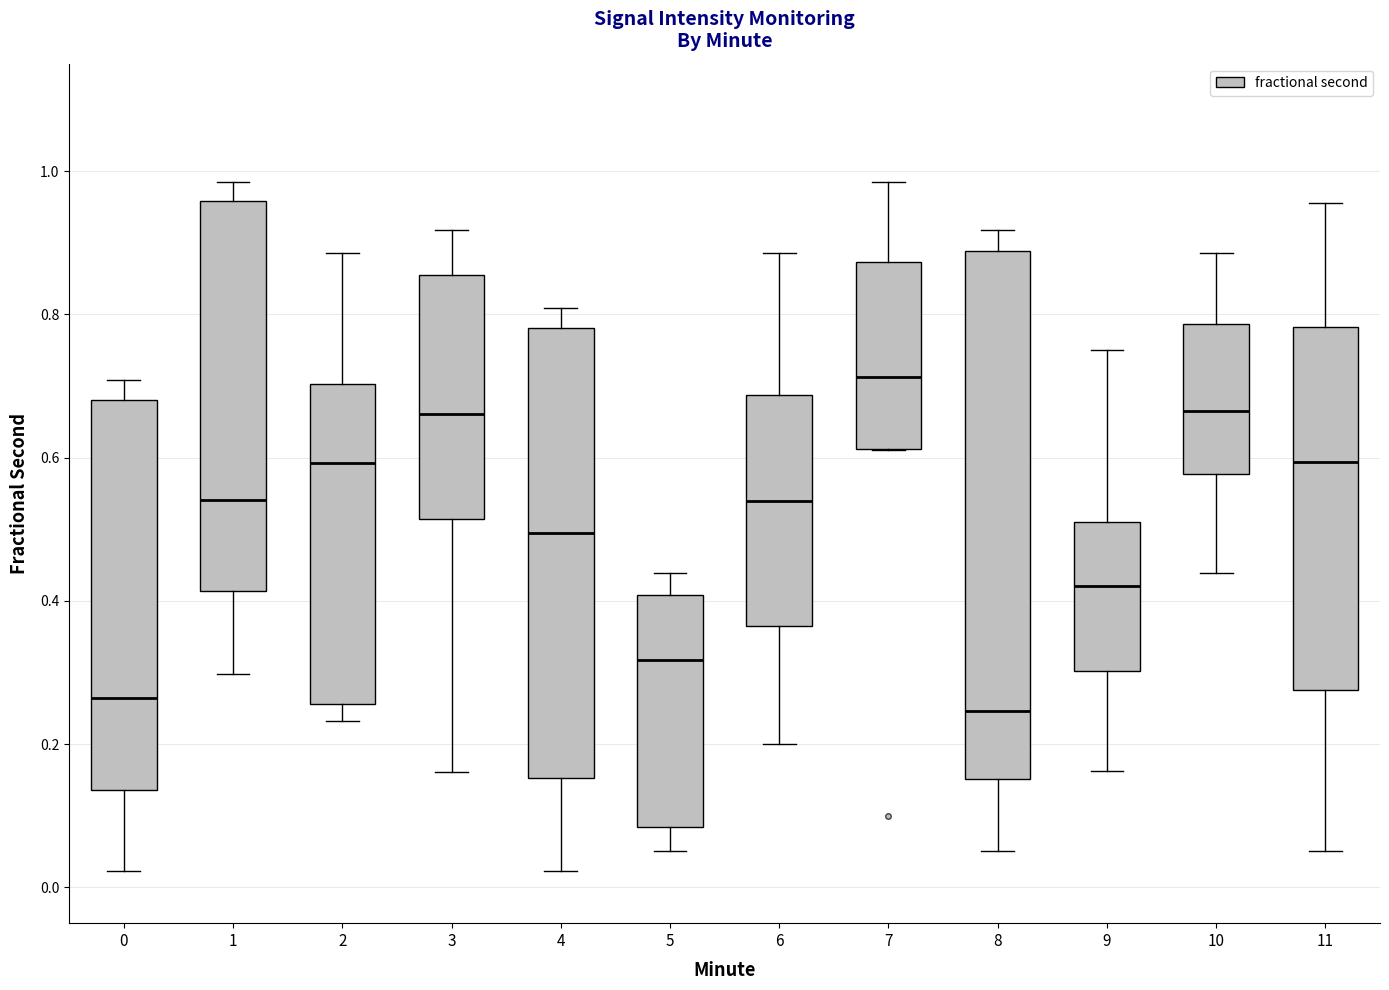

Where does the upper whisker of the box at x = 1 end on the y-axis? The values are not printed on the chart, so give them approximately, as read against the axis.

0.98